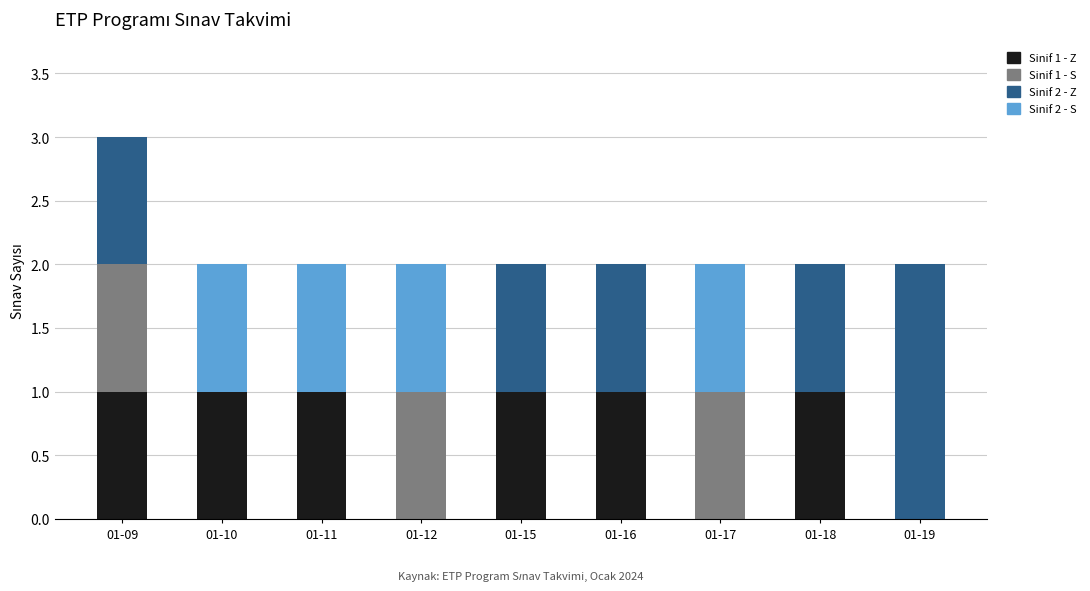

At which category is the sum across all series the highest?

01-09